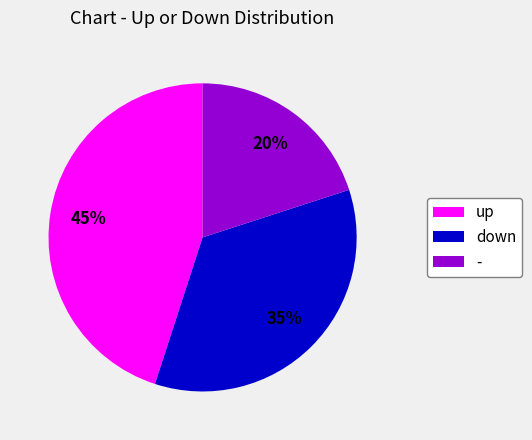

Is it true that down is 35% of the pie?

True